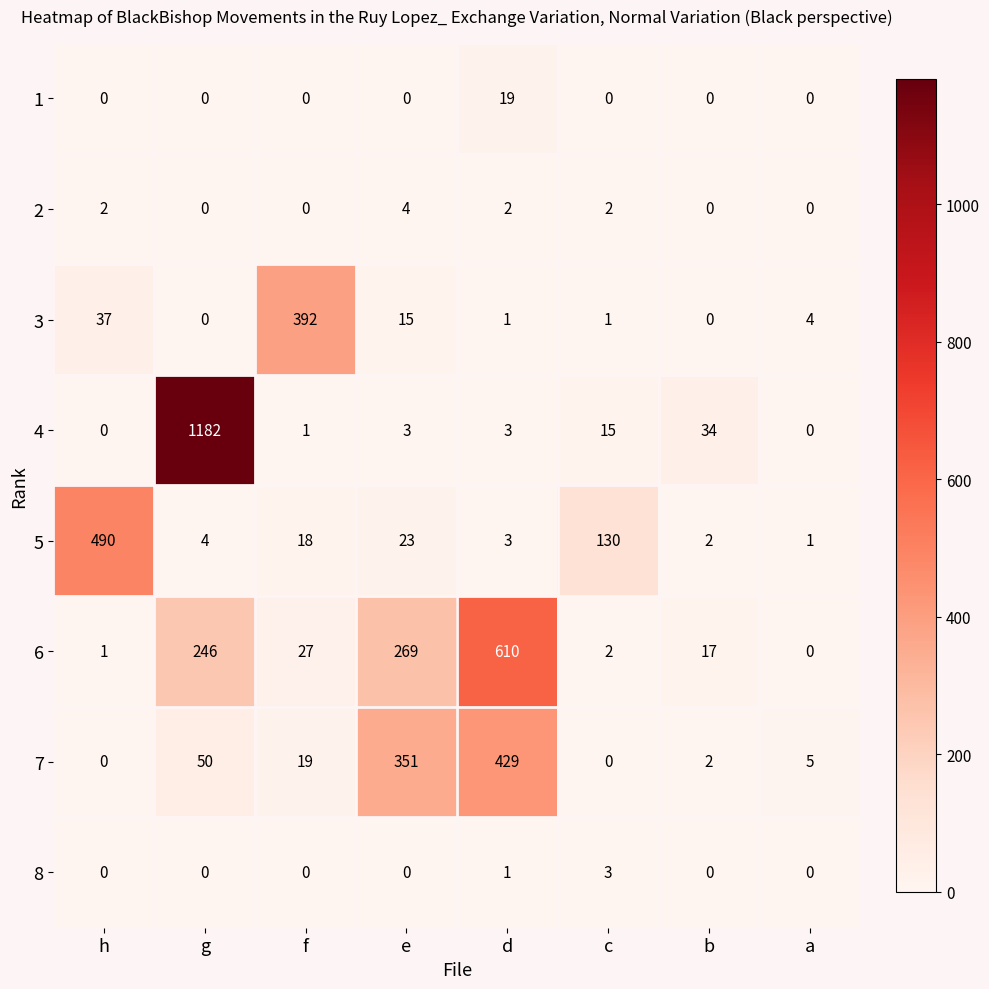

What is the total value across all series at h?

530